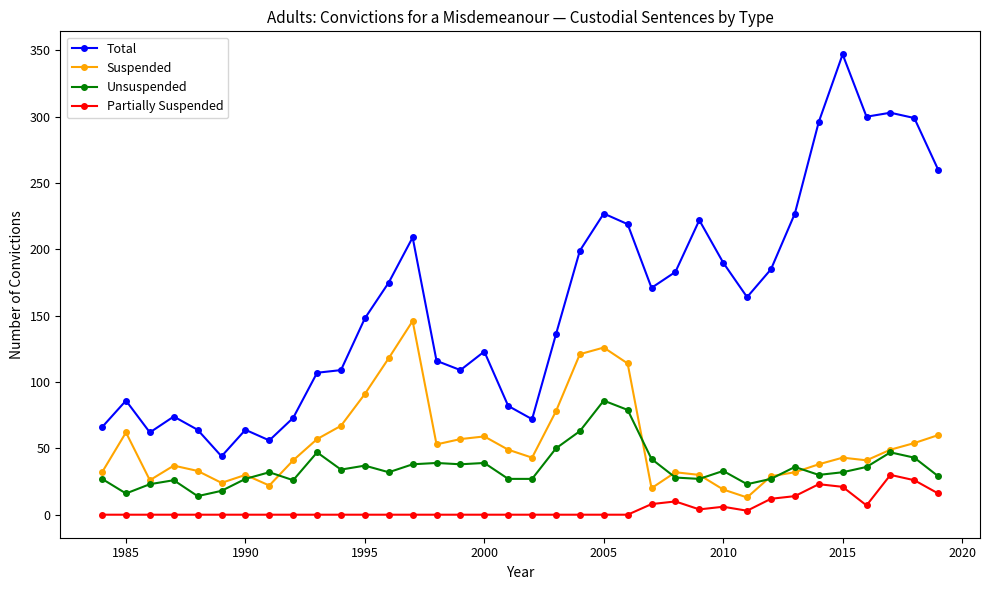

True or false: Suspended and Partially Suspended intersect in this chart.

False